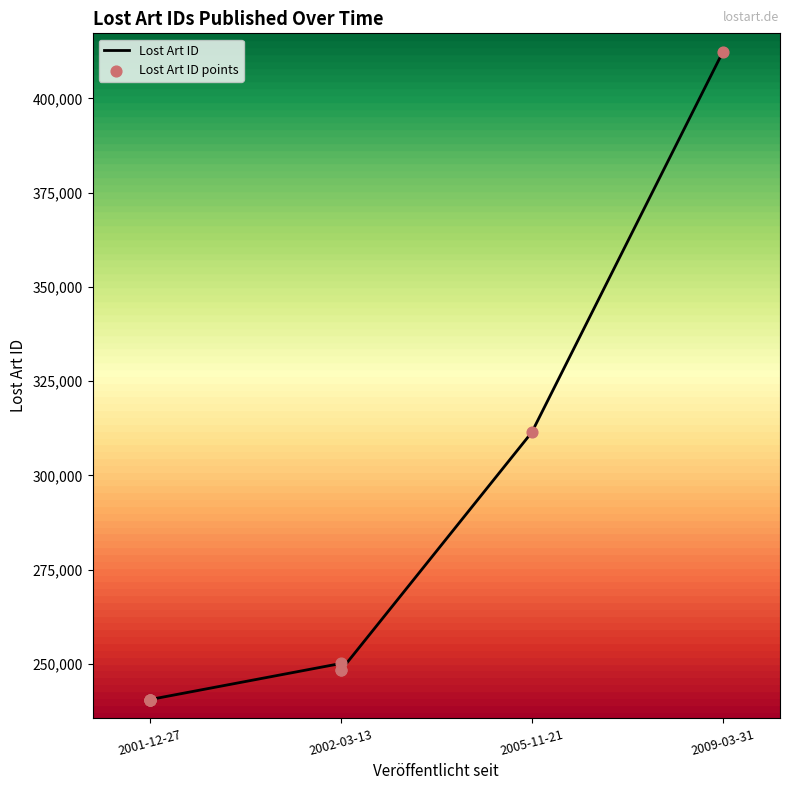

What are all the series names shown in the legend?

Lost Art ID, Lost Art ID points